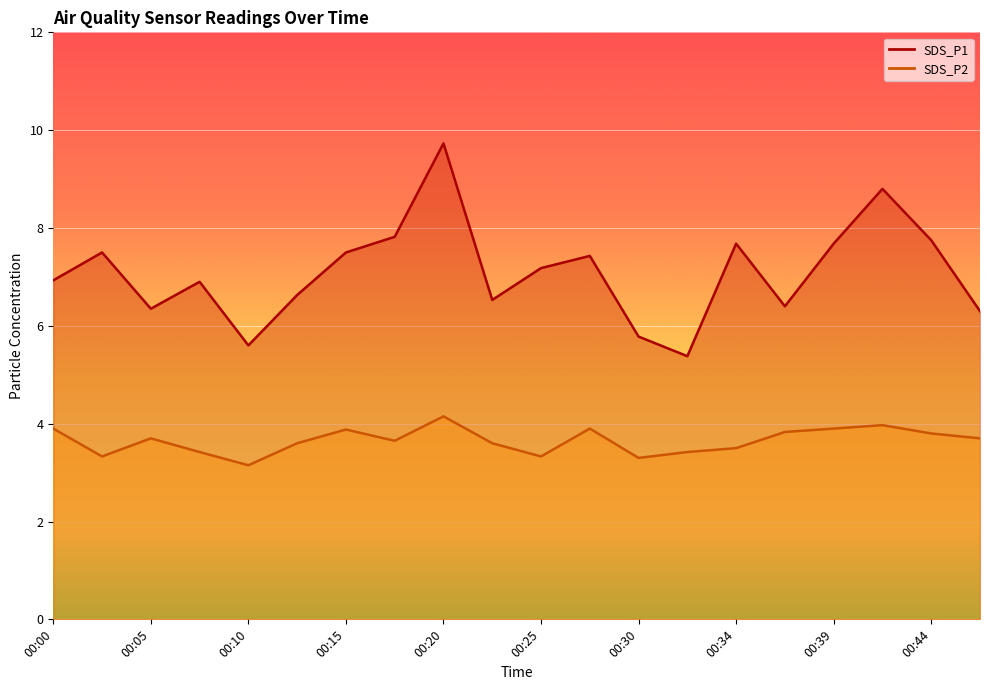

Which series has the largest total across all categories?

SDS_P1 line